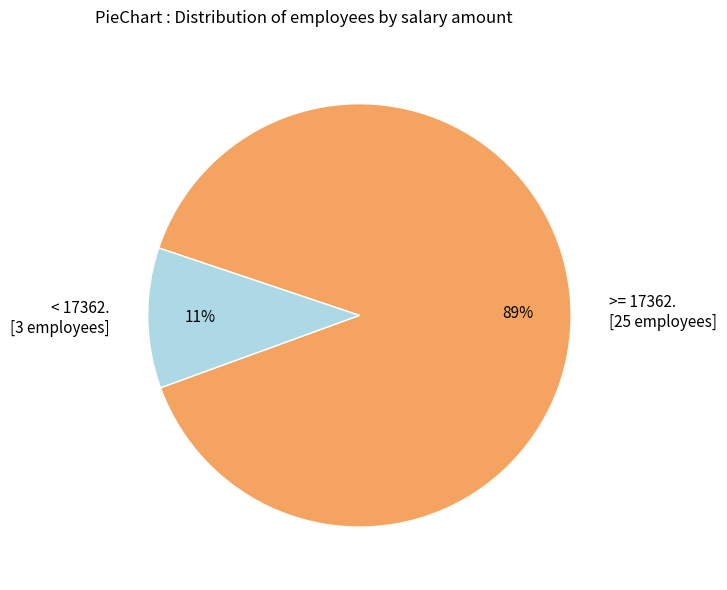

Which has a higher value, >= 17362. [25 employees] or < 17362. [3 employees]?

>= 17362. [25 employees]